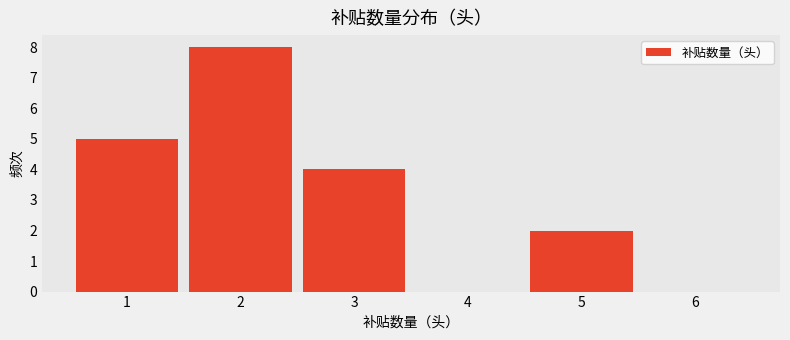

True or false: the data shows 0 at 6.

True